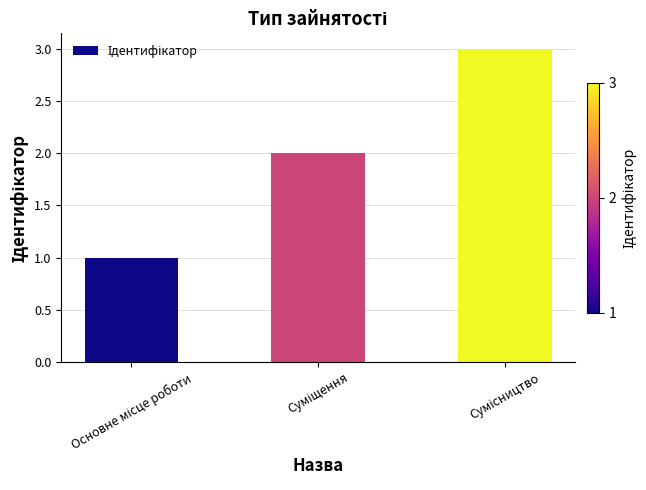

What is the maximum value shown in the chart?

3